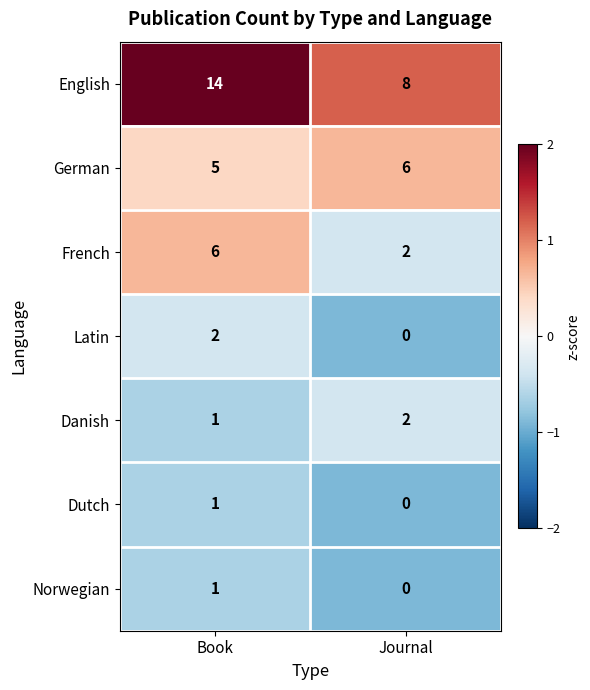

Between Book and Journal, which series saw the biggest shift?

English